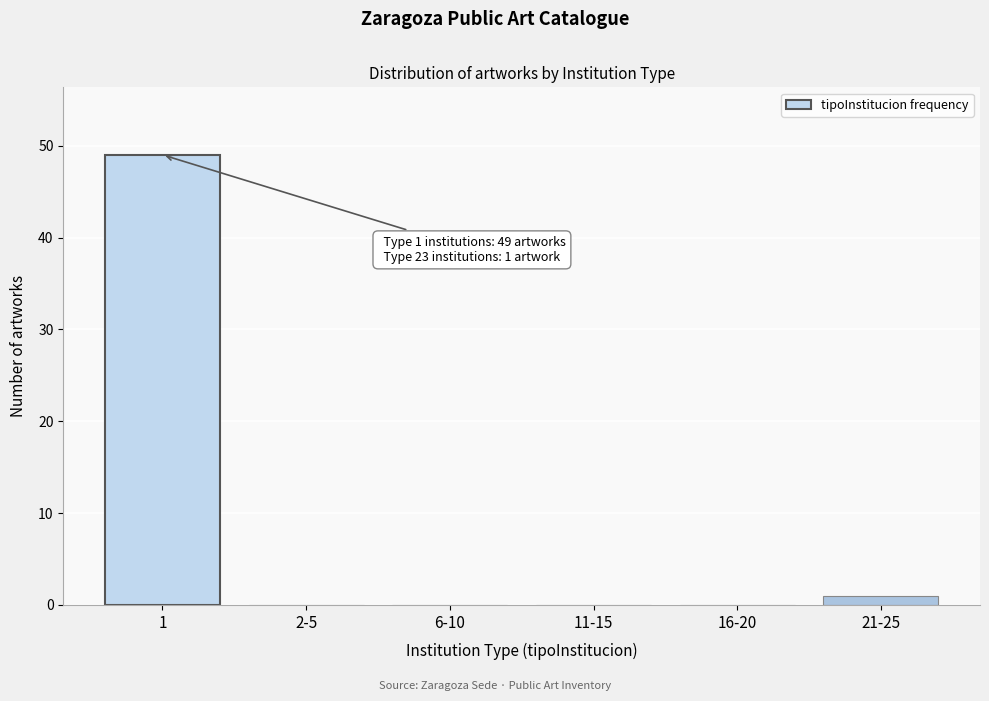

Reading left to right, list all the values displayed in this chart.

1=49	2-5=0	6-10=0	11-15=0	16-20=0	21-25=1